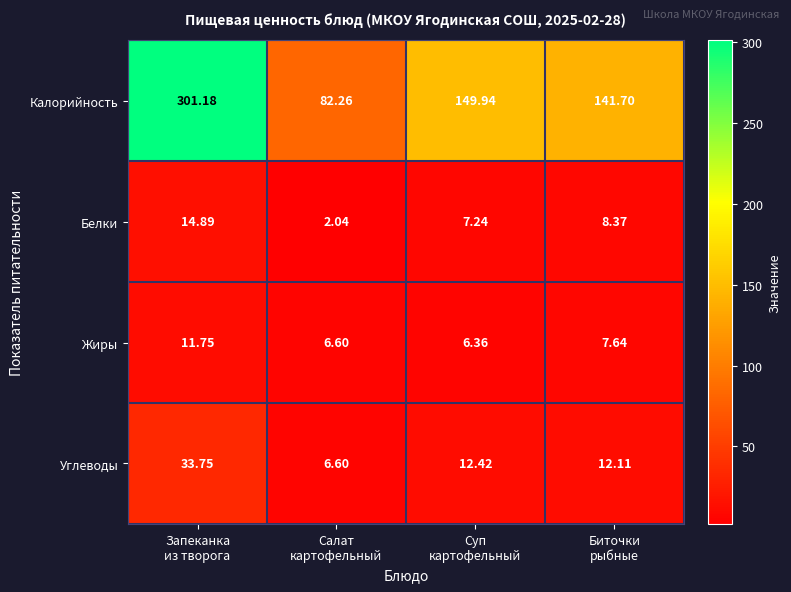

At which category is the sum across all series the highest?

Запеканка
из творога